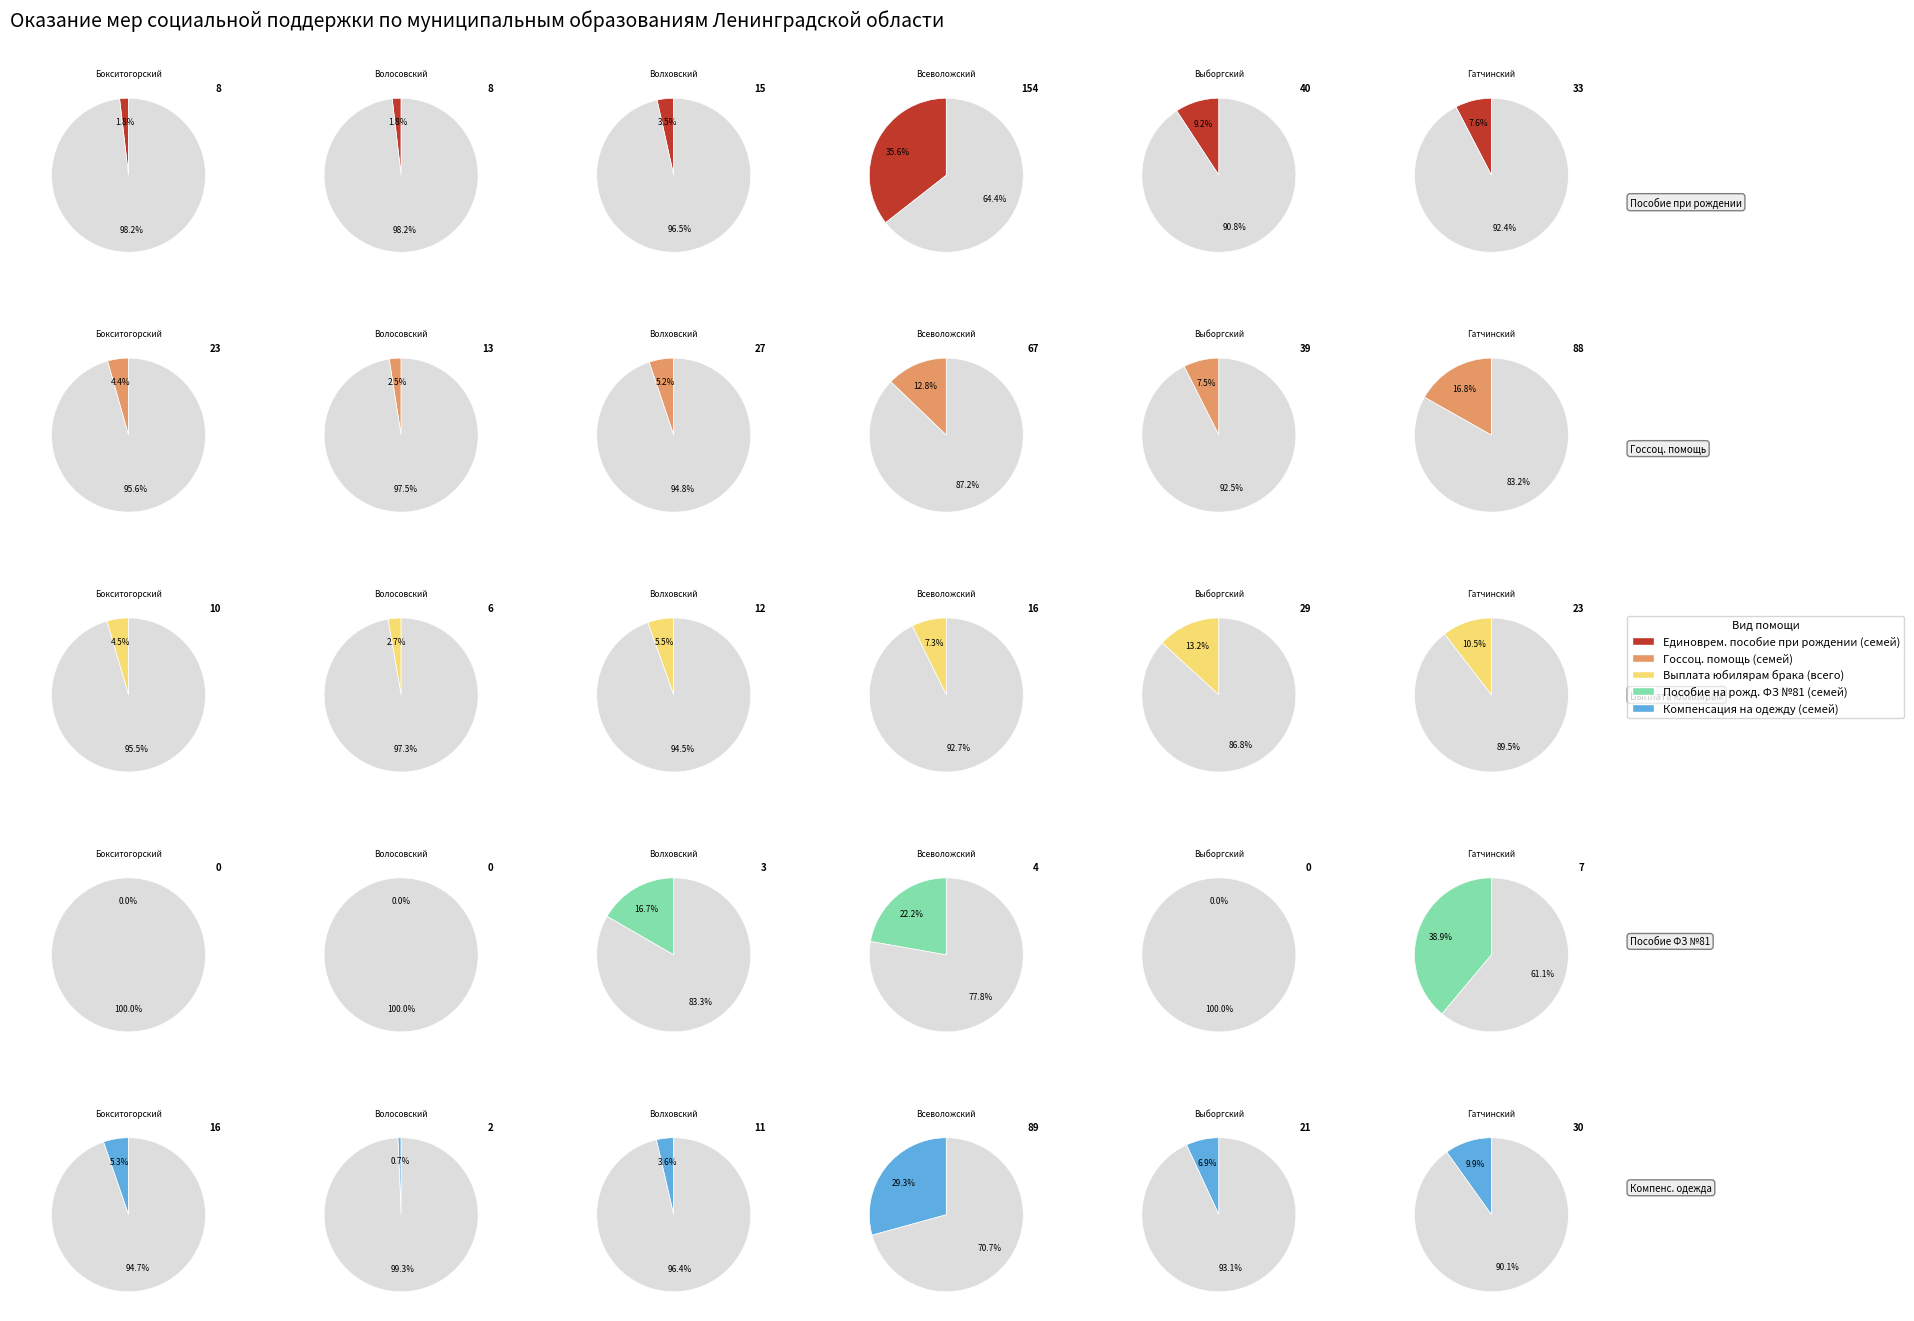

Rank the series by their maximum value, from highest to lowest.

Единоврем. пособие при рождении (семей), Компенсация на одежду (семей), Госсоц. помощь (семей), Выплата юбилярам брака (всего), Пособие на рожд. ФЗ №81 (семей)